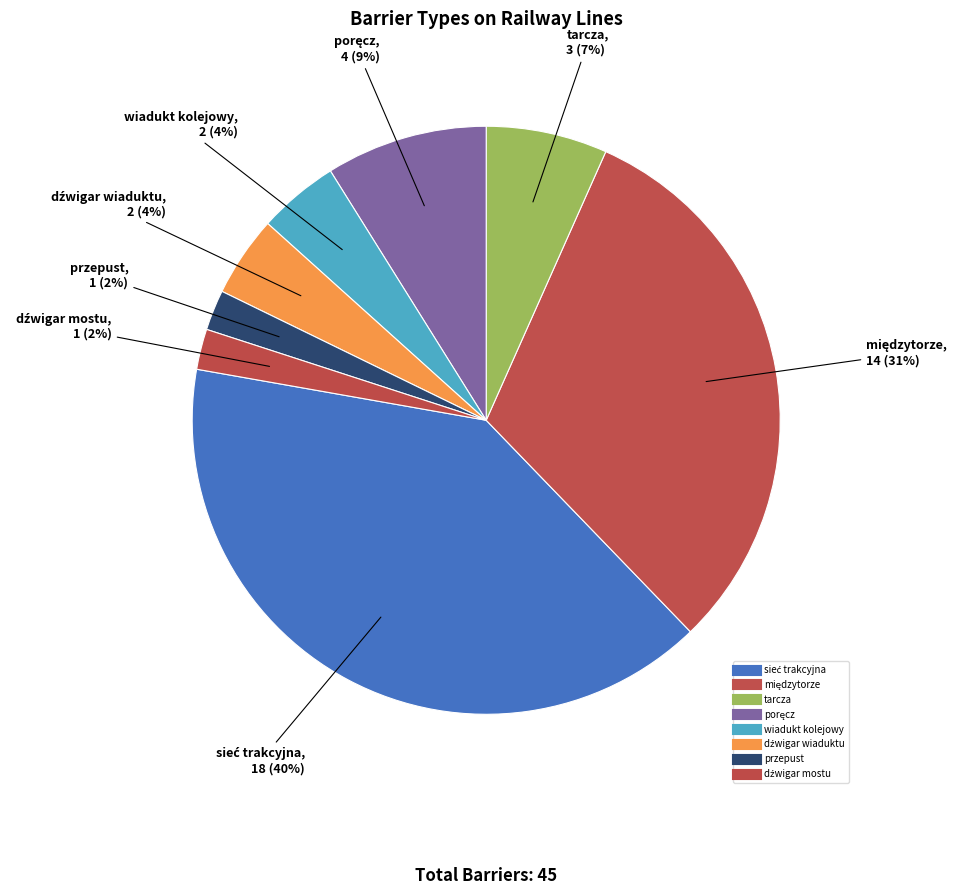

Approximately how many times larger is the value at dźwigar wiaduktu compared to poręcz?

0.5